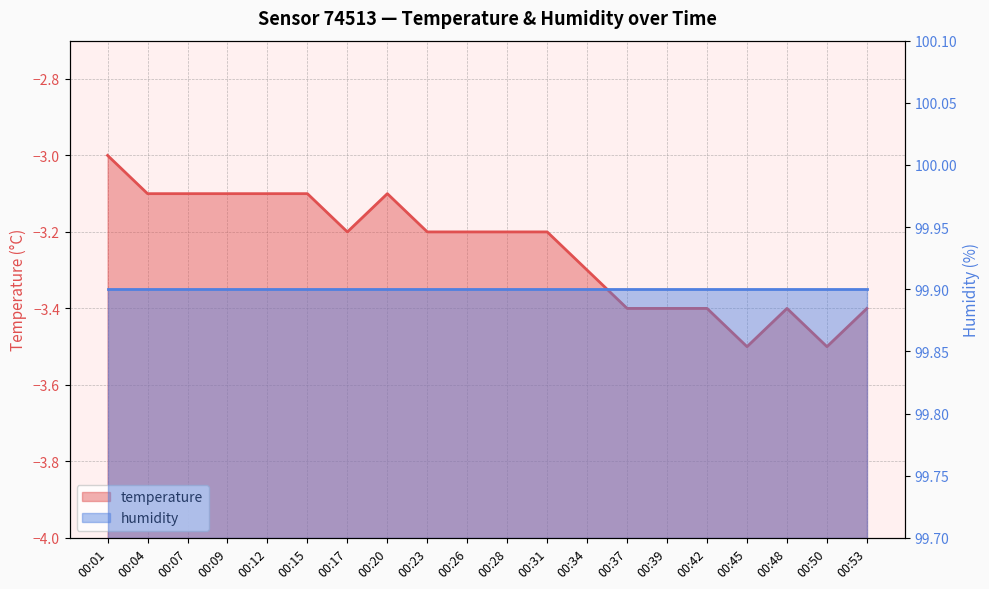

What is the spread (max minus min) of values at 00:28?

103.1